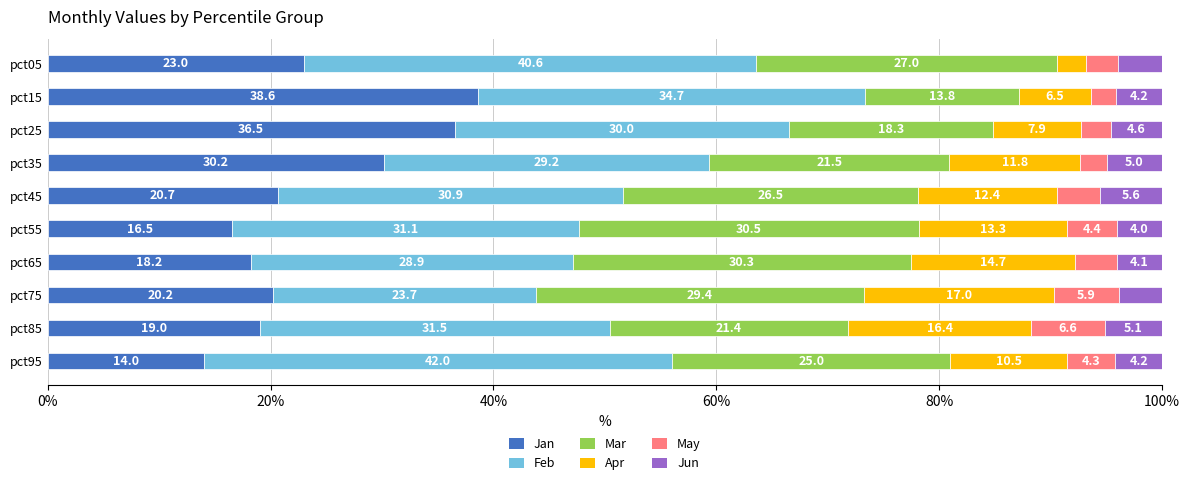

What is the difference between the second highest and minimum values in the Jan series?

22.5